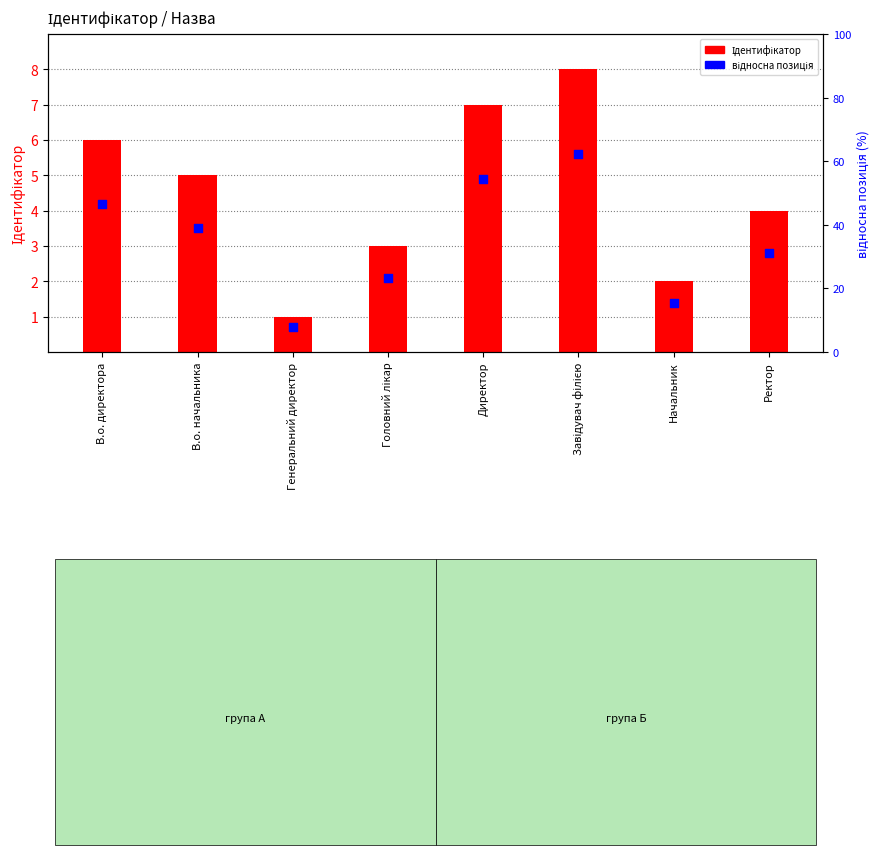

Which series reaches the maximum Y coordinate?

Ідентифікатор